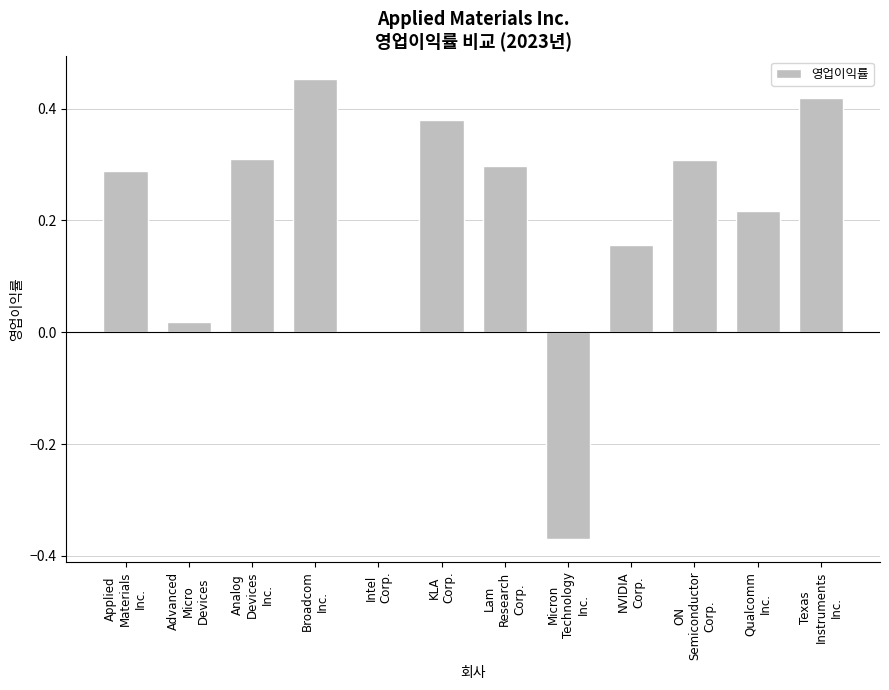

What is the value of the 1st bar from the left?

0.3